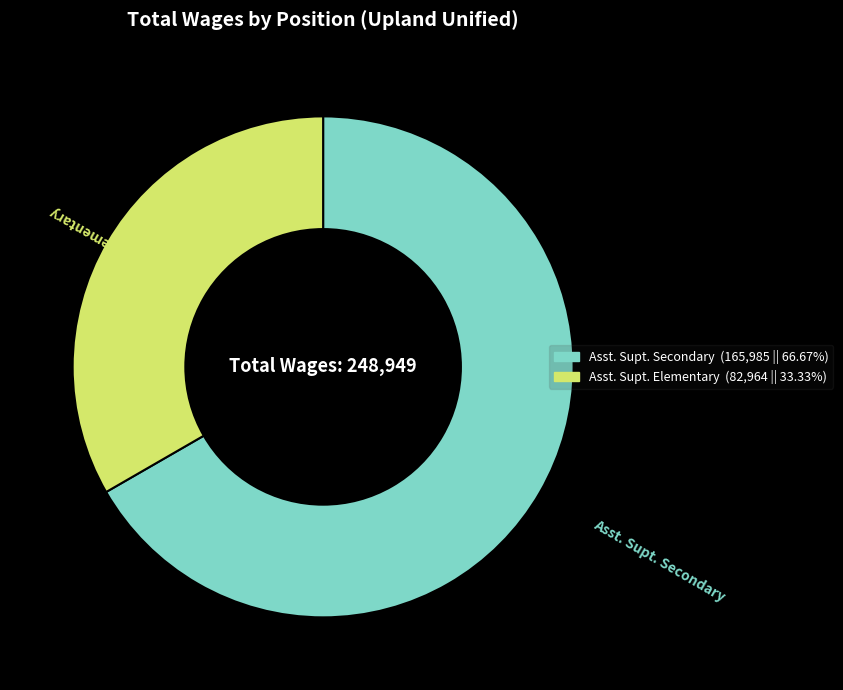

True or false: Asst. Supt. Elementary accounts for 33% of the total.

True